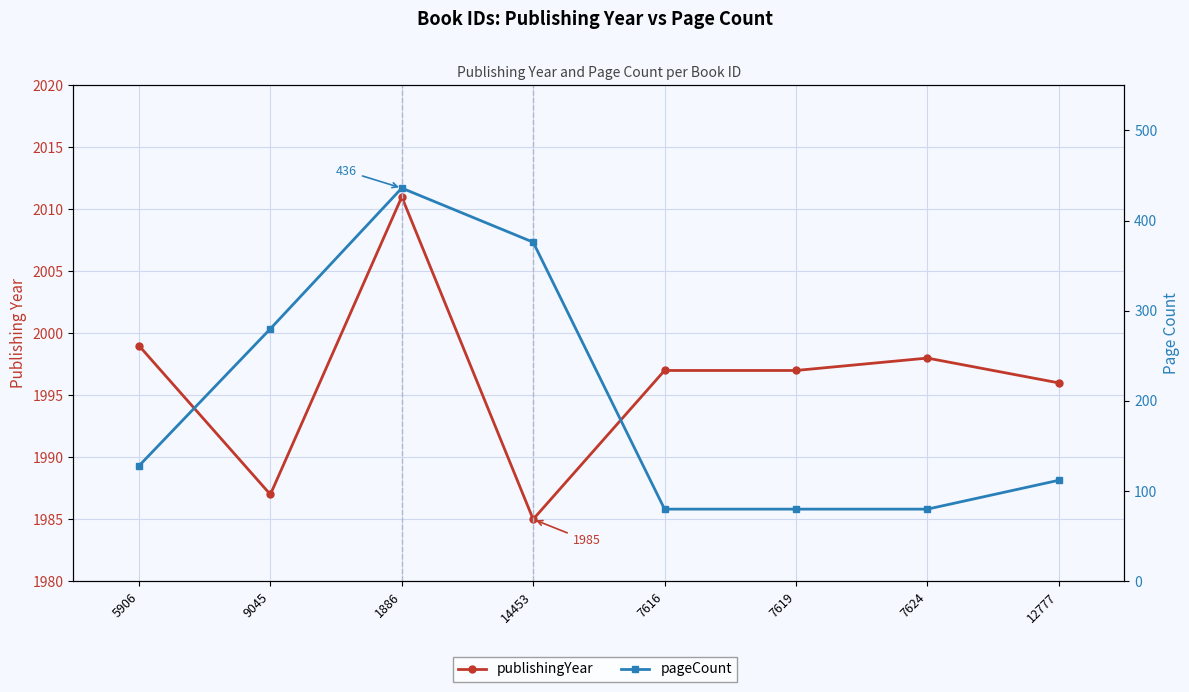

True or false: publishingYear and pageCount cross at least once.

False